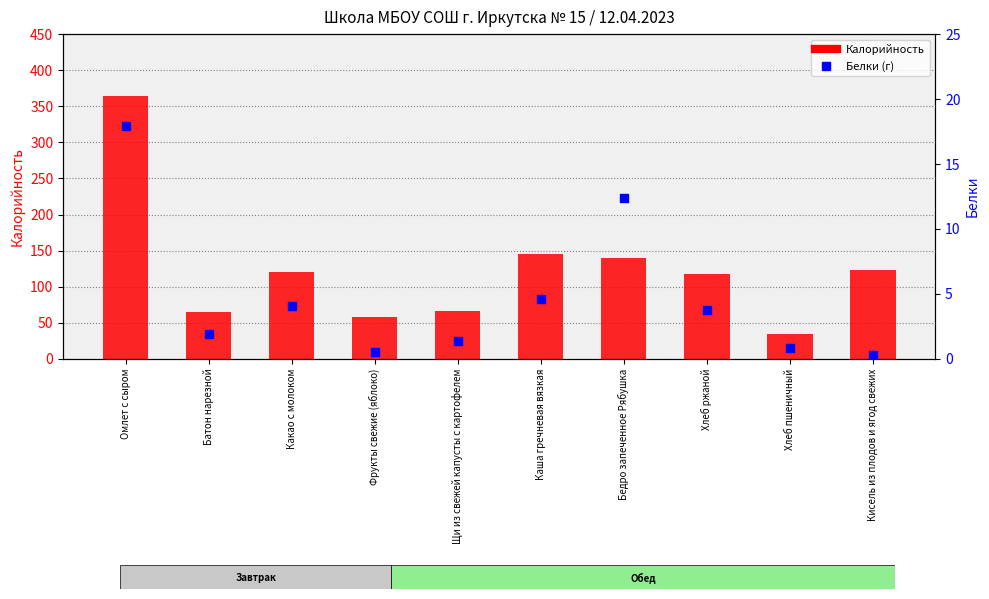

At how many categories does at least one series exceed 10?

10